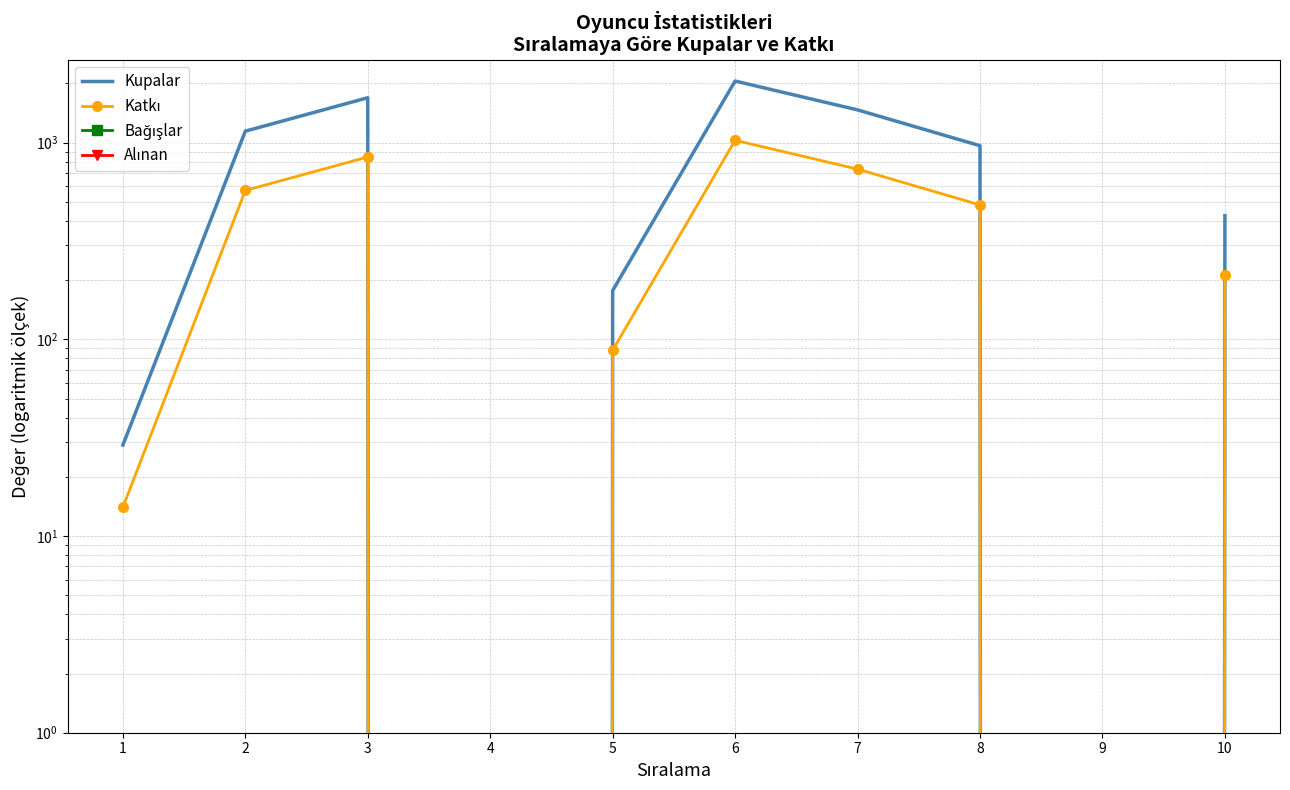

The value of Bağışlar at 9 is nan. True or false?

False